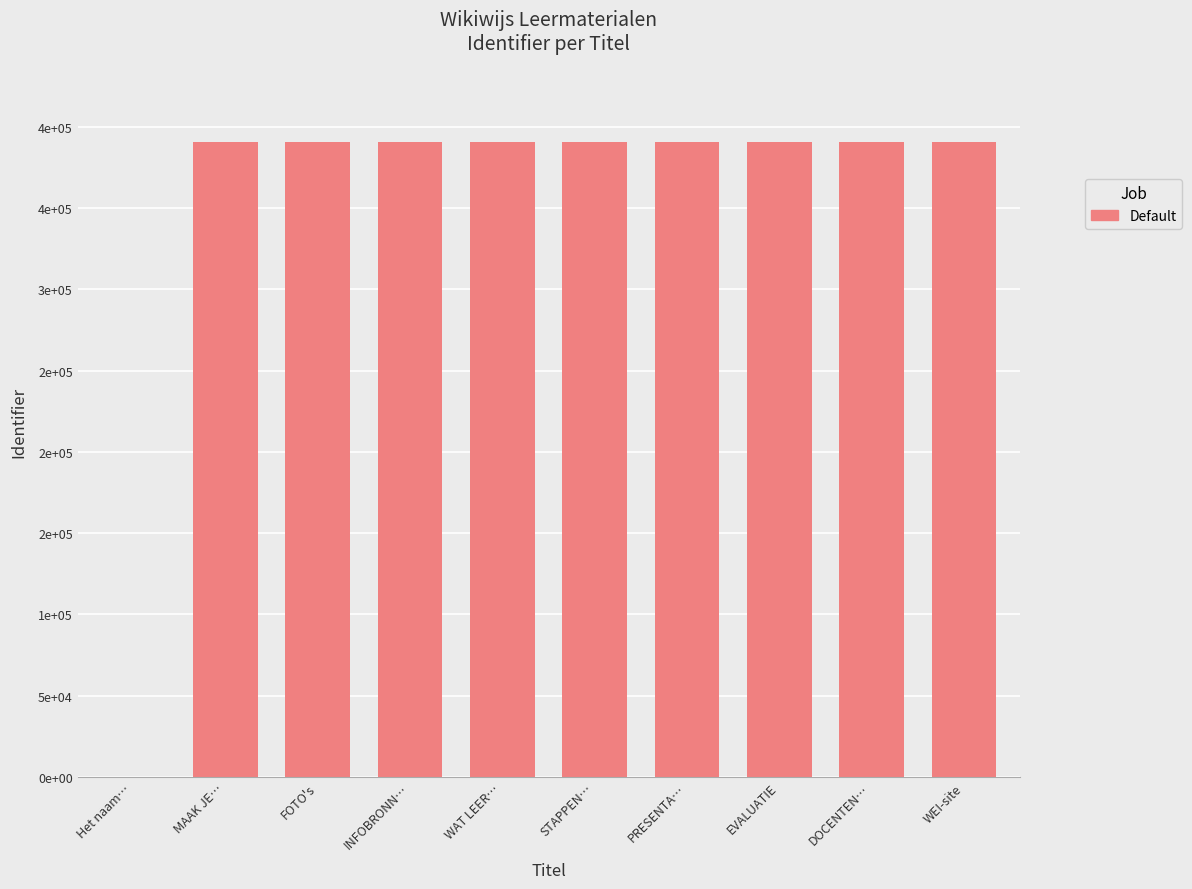

What is the approximate value at INFOBRONN…, to the nearest 50?

390500